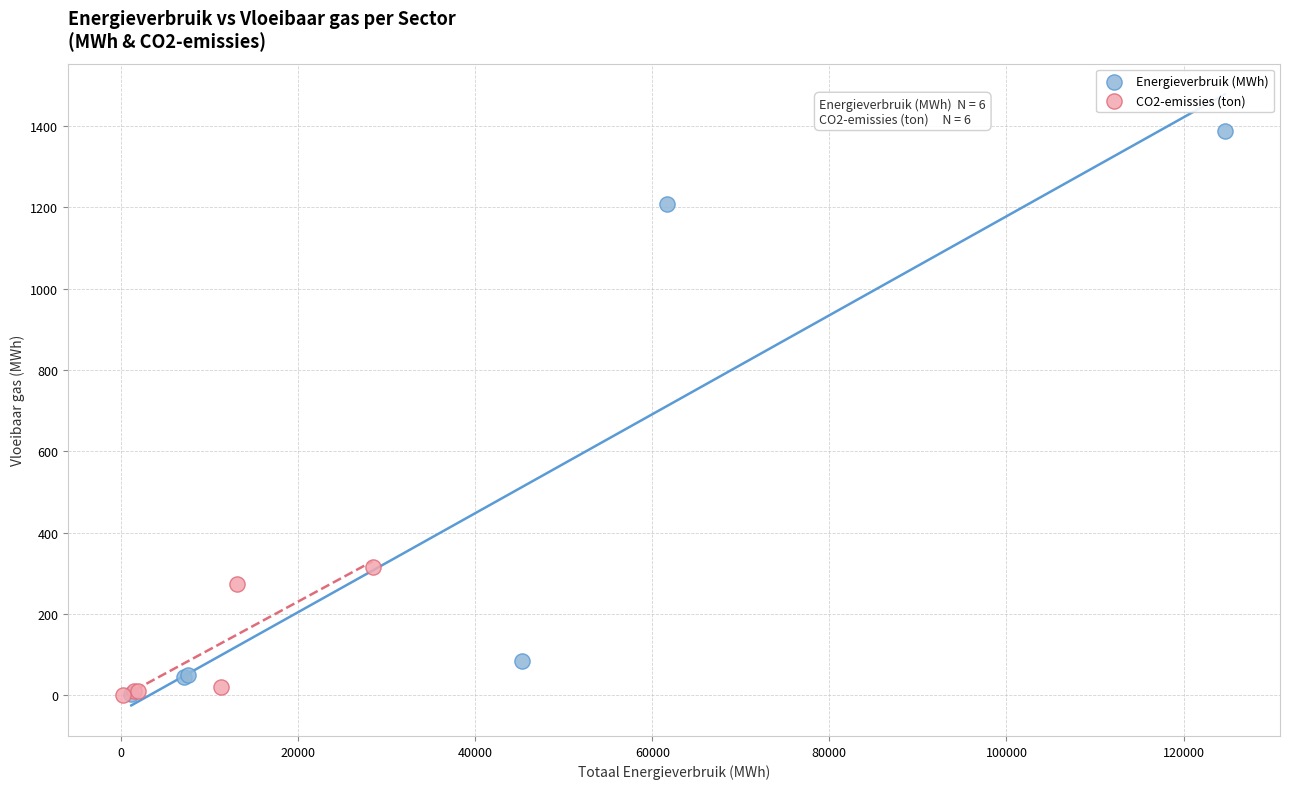

Which series contains the highest Y value?

Energieverbruik (MWh)